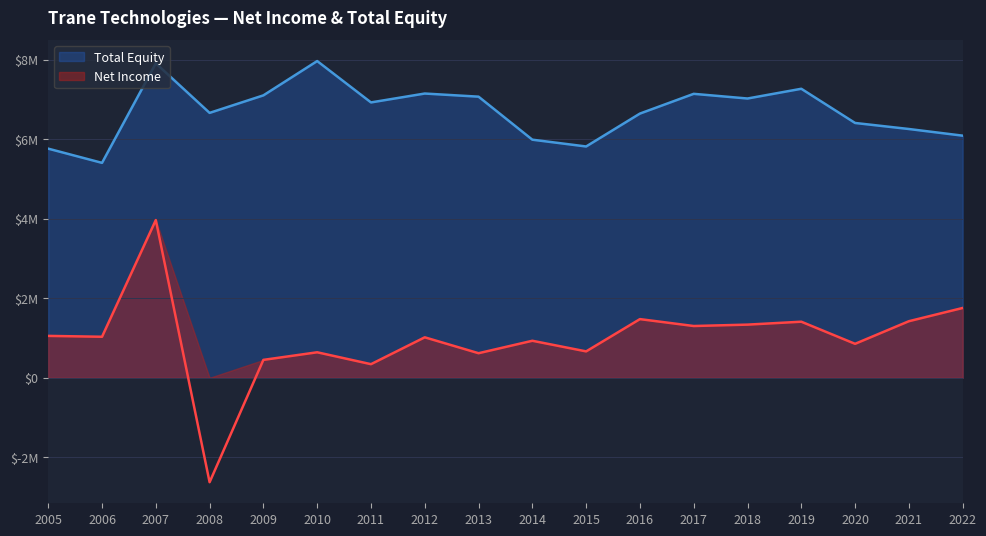

Is the value of Total Equity at 2013 greater than the value of Net Income at 2013?

Yes